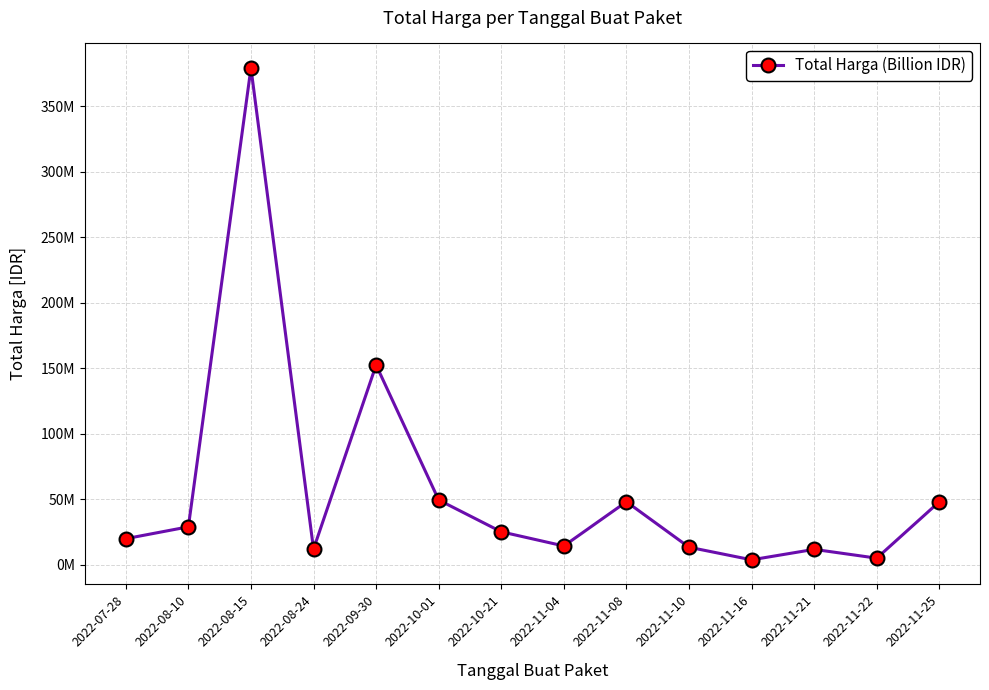

What is the approximate value at 2022-11-10?

13442000